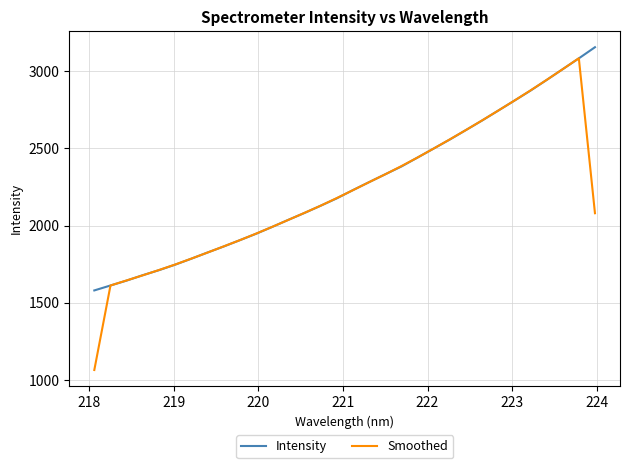

Which series has the widest spread of values?

Smoothed